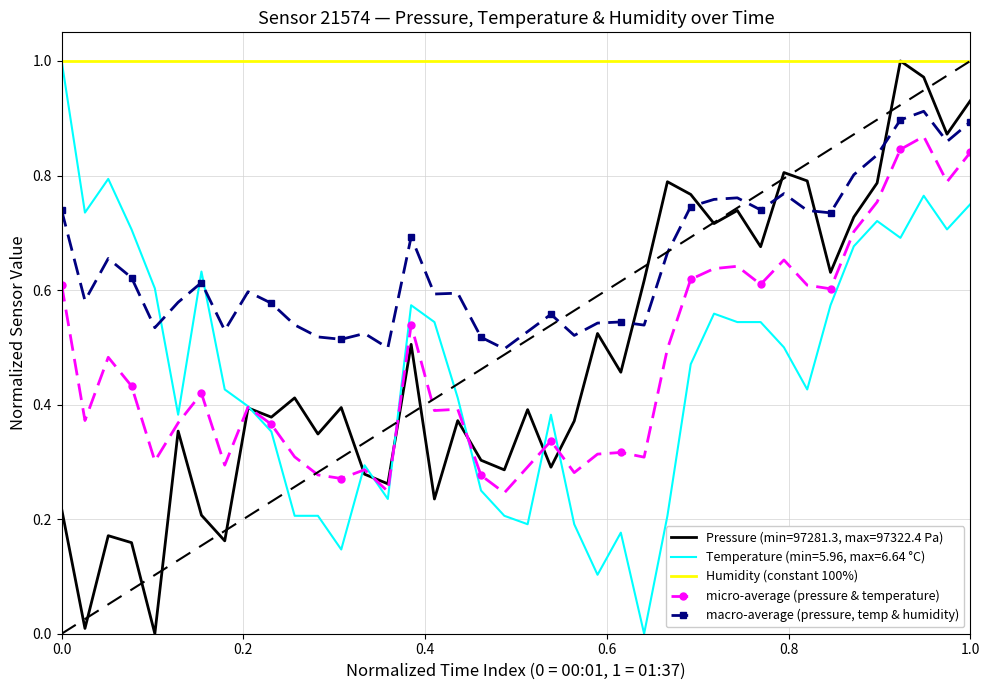

Which series has the largest total across all categories?

Humidity (constant 100%)